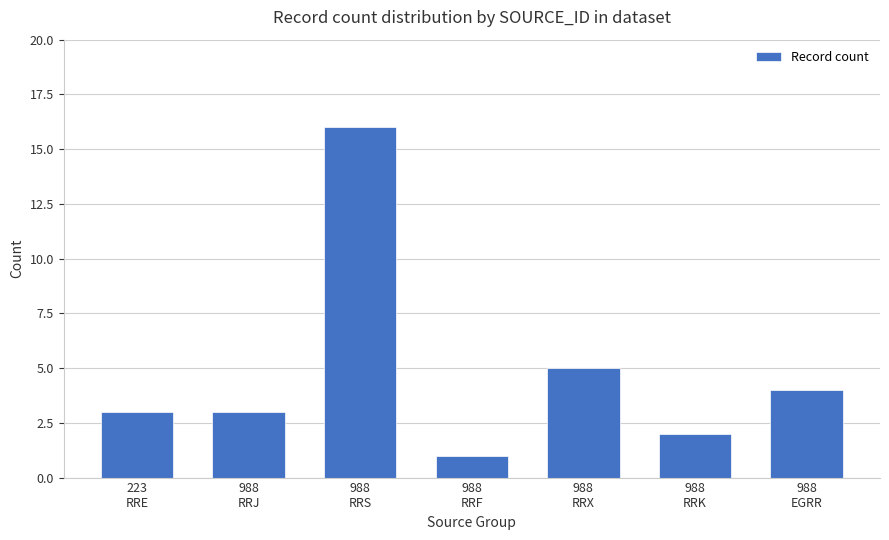

Are the bars horizontal?

No